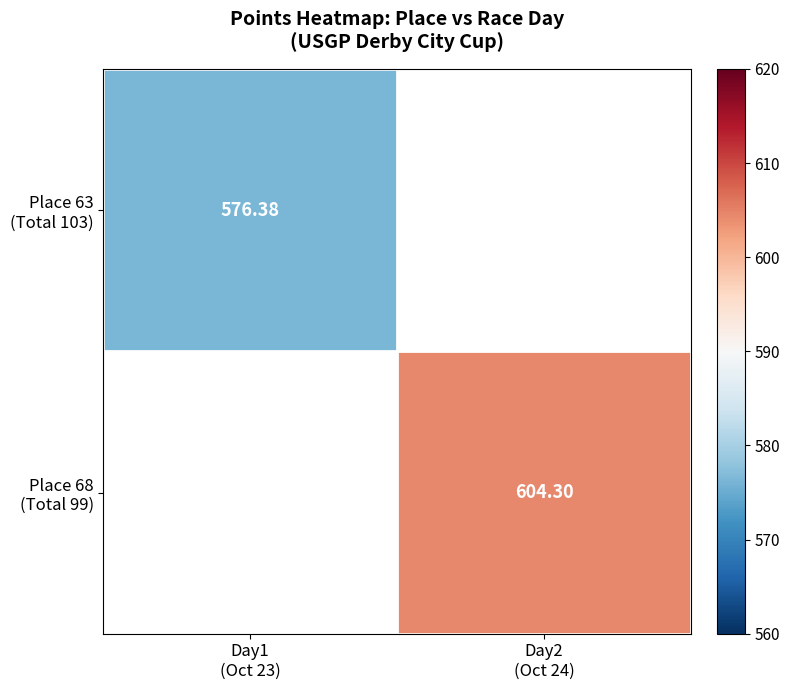

Which series has the largest range (max minus min)?

Place 63 (Total 103)